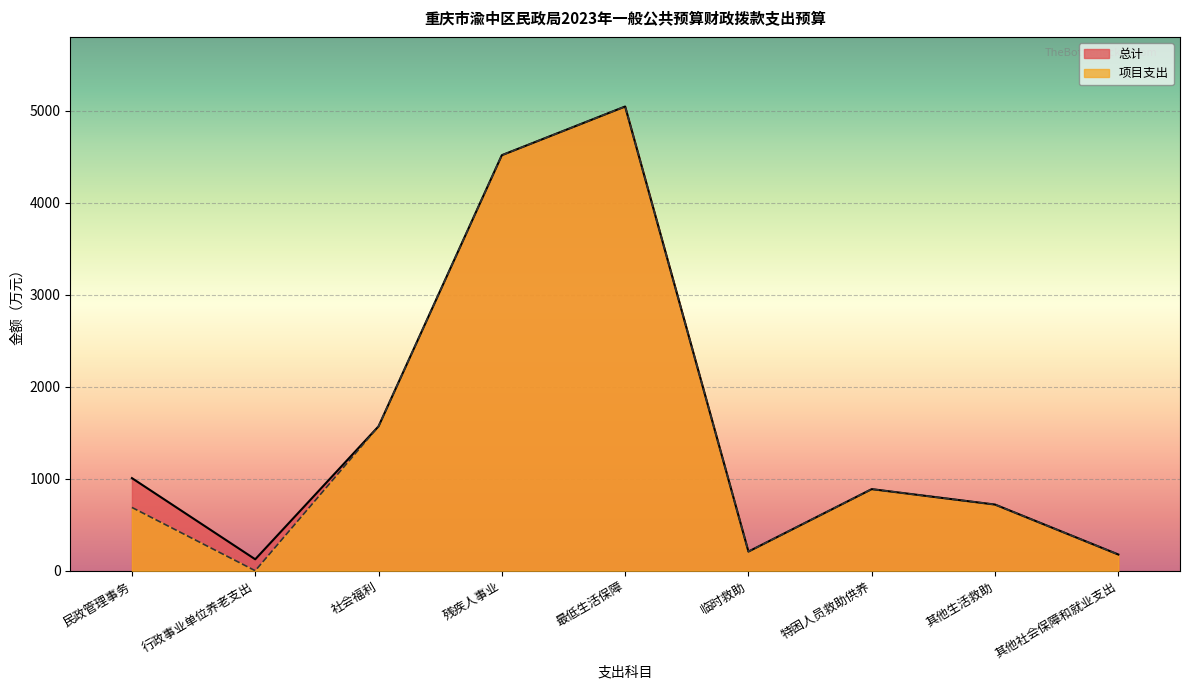

True or false: 总计 and 项目支出 intersect in this chart.

False